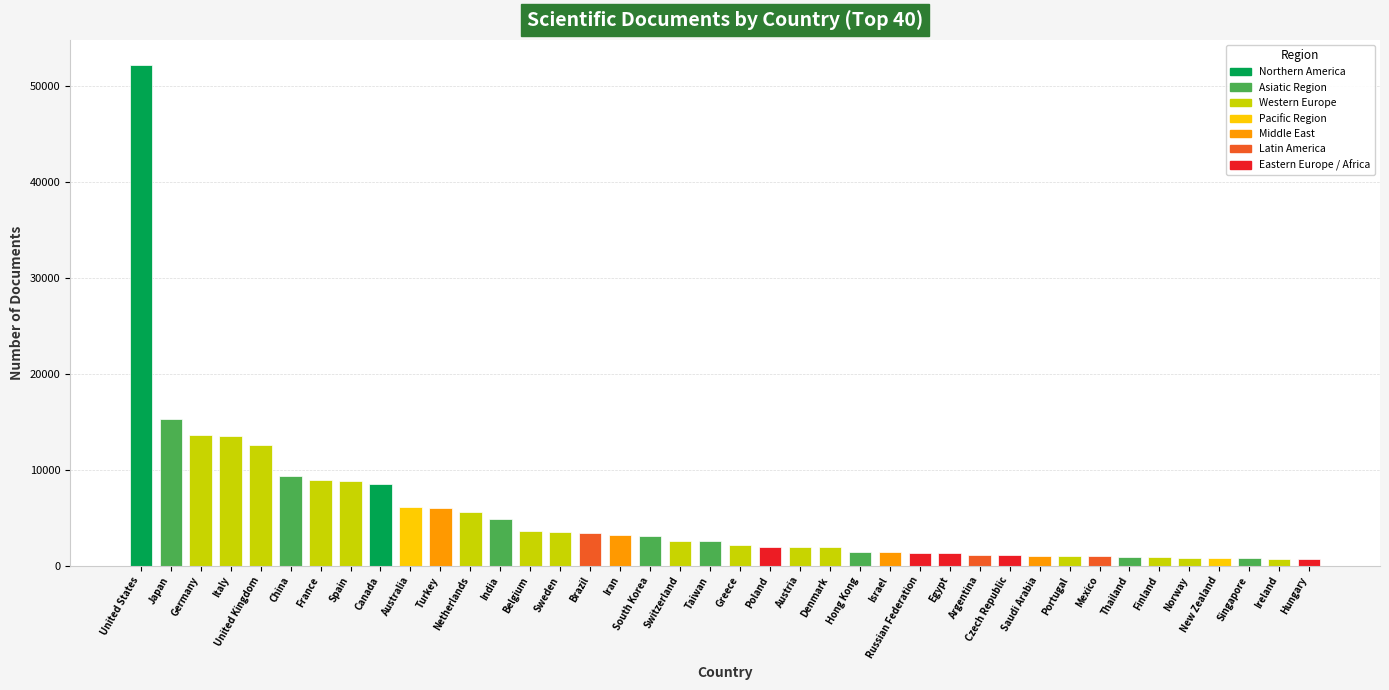

What is the label of the 21st bar from the right?

Taiwan